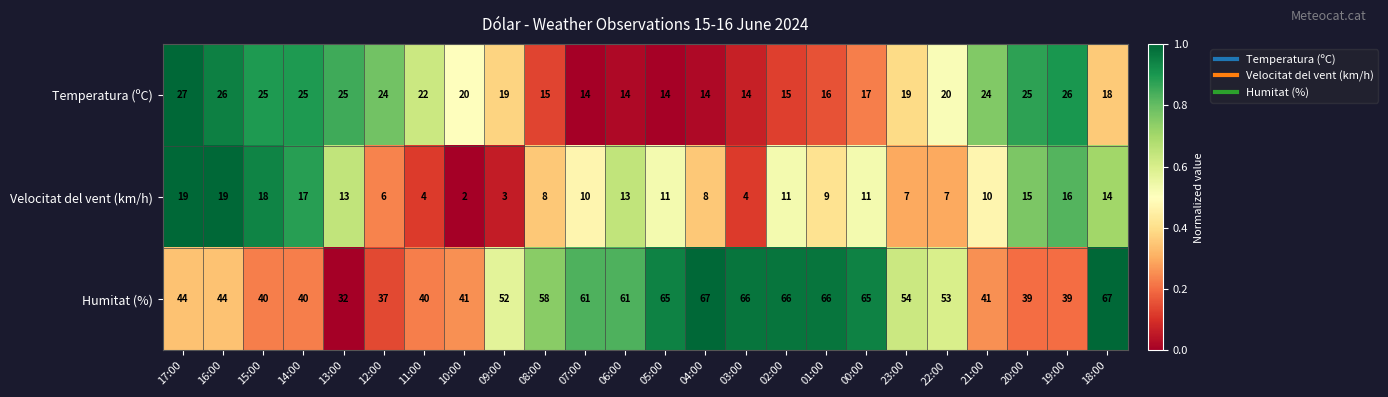

Rank the series by their average value, from lowest to highest.

Velocitat del vent (km/h), Temperatura (ºC), Humitat (%)